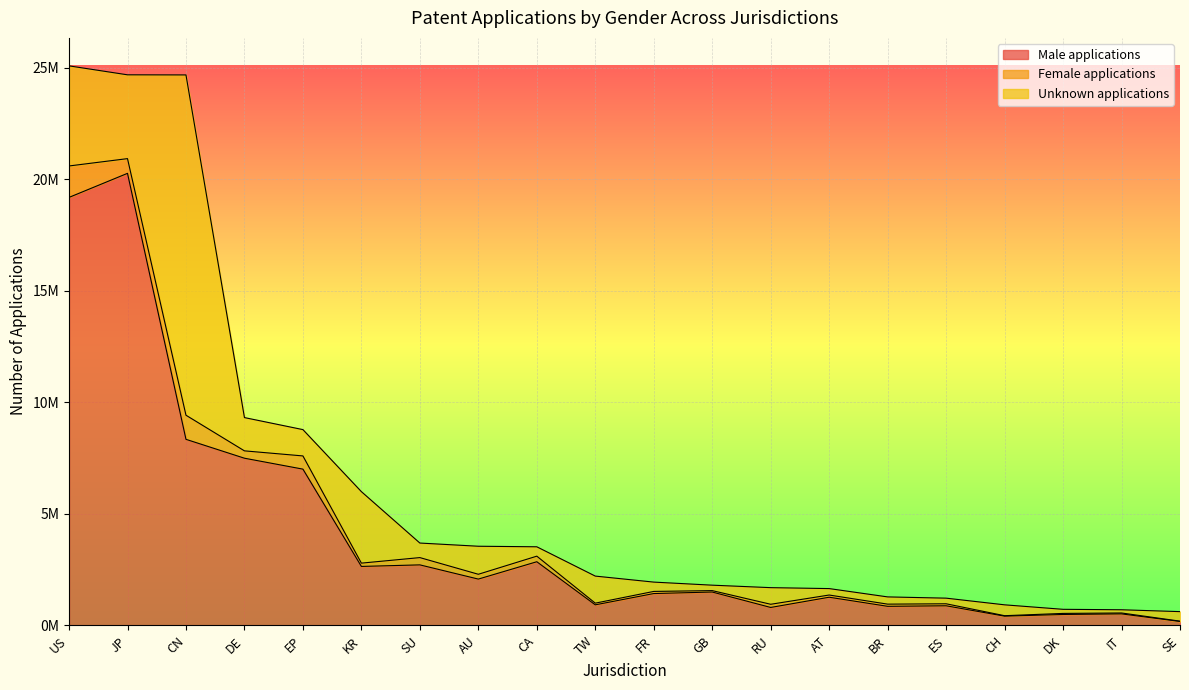

What is the total value across all series at CN?

24674386